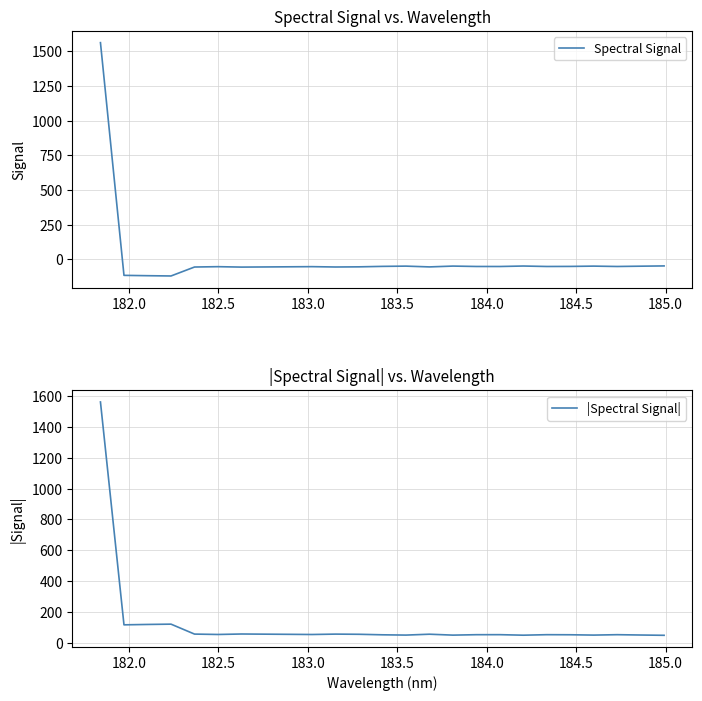

What is the lowest value of the |Spectral Signal| series?

47.7